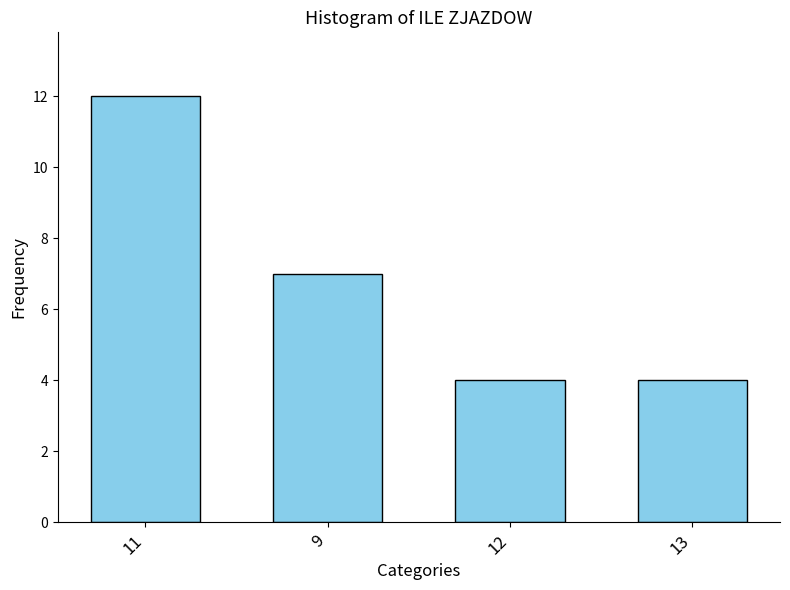

How many data points does each series have?

4